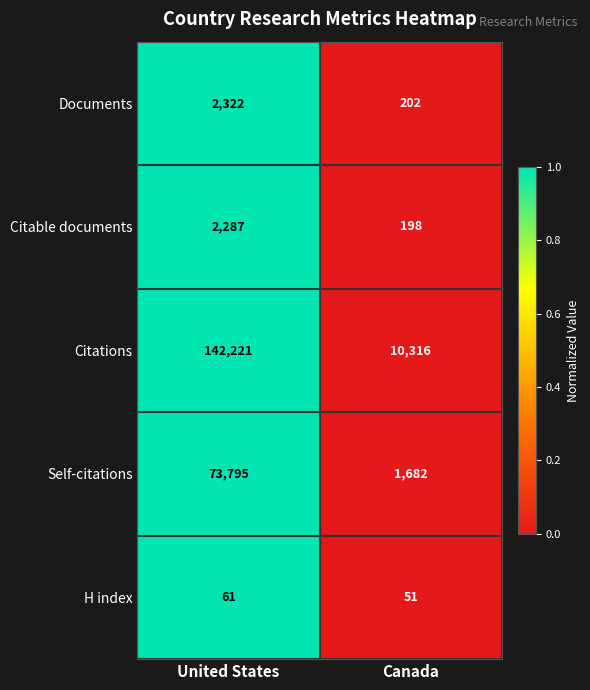

How many series are shown in this chart?

5